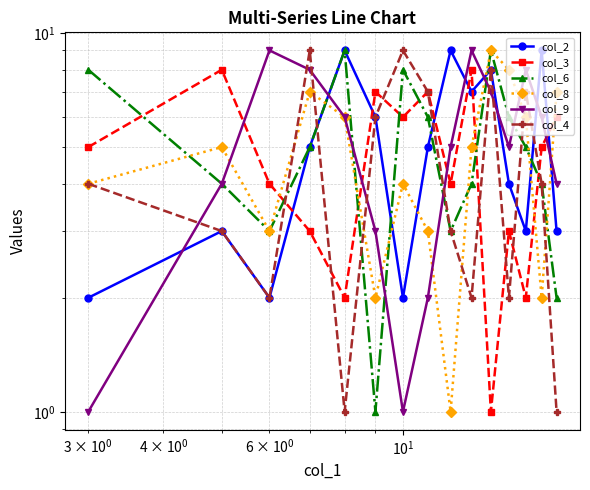

What is the value of the col_4 point at the 8th from the left?

7